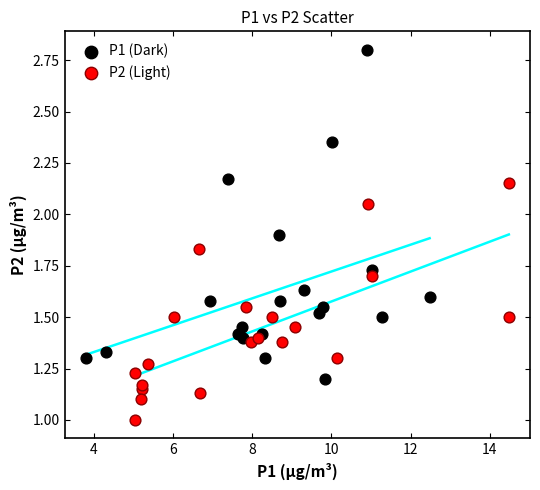

Which series has the widest spread of Y values?

P1 (Dark)